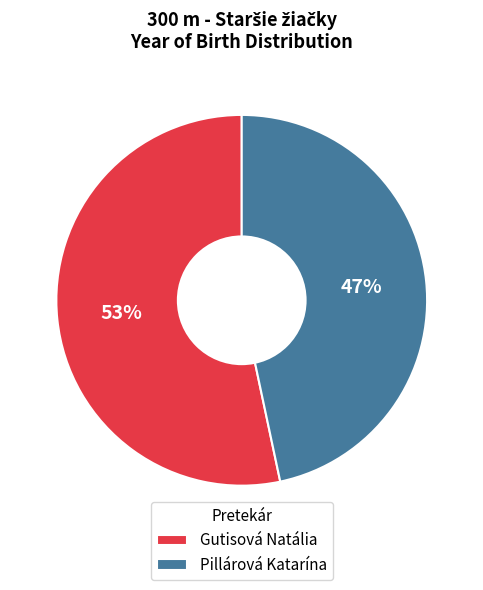

How many segments does this pie chart have?

2